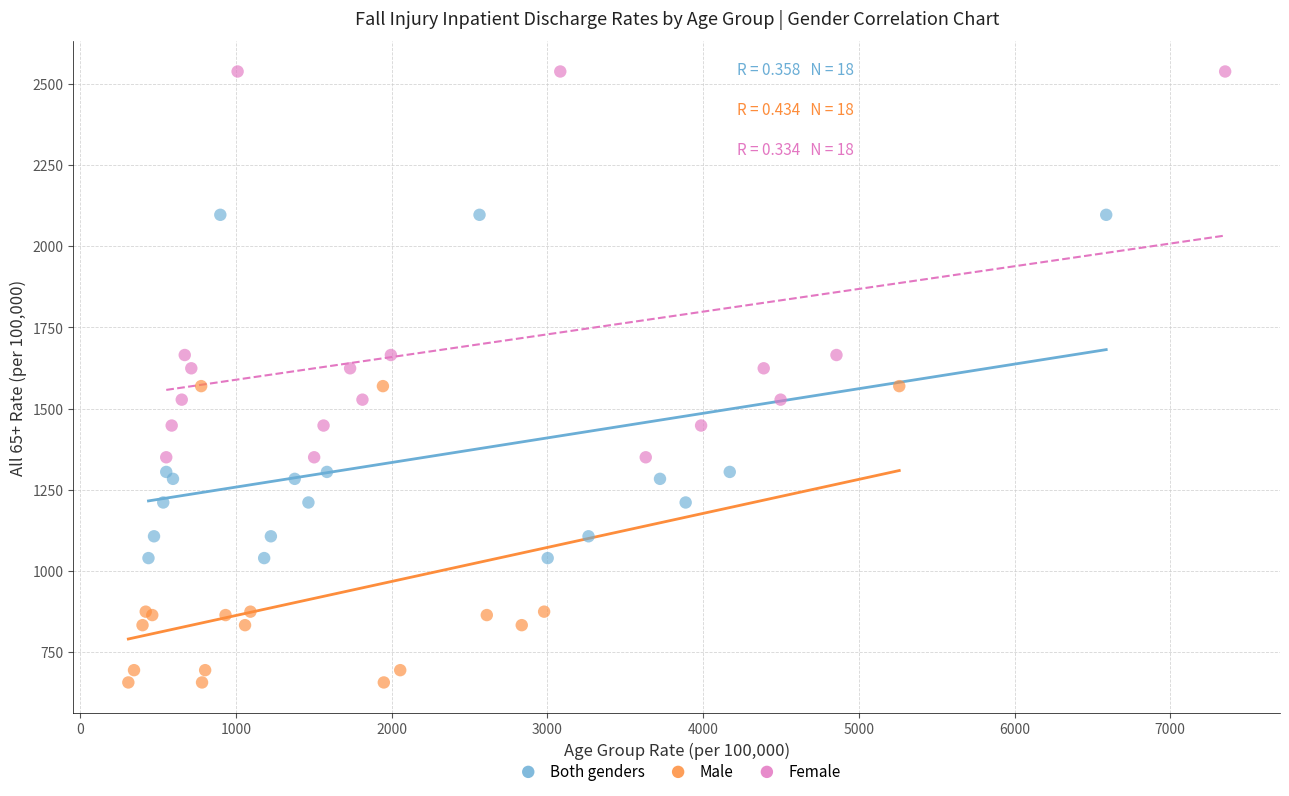

Which series has the largest Y range (max minus min)?

Female